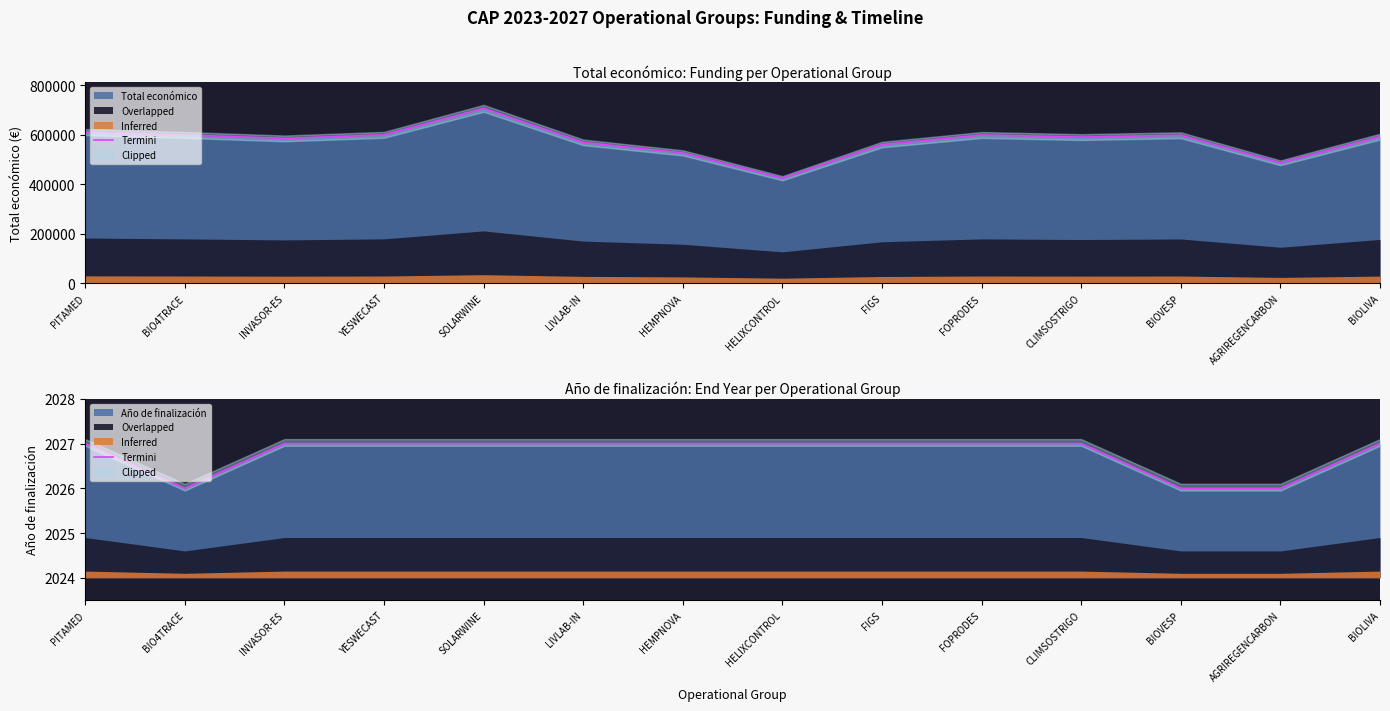

What position from the right is AGRIREGENCARBON?

2